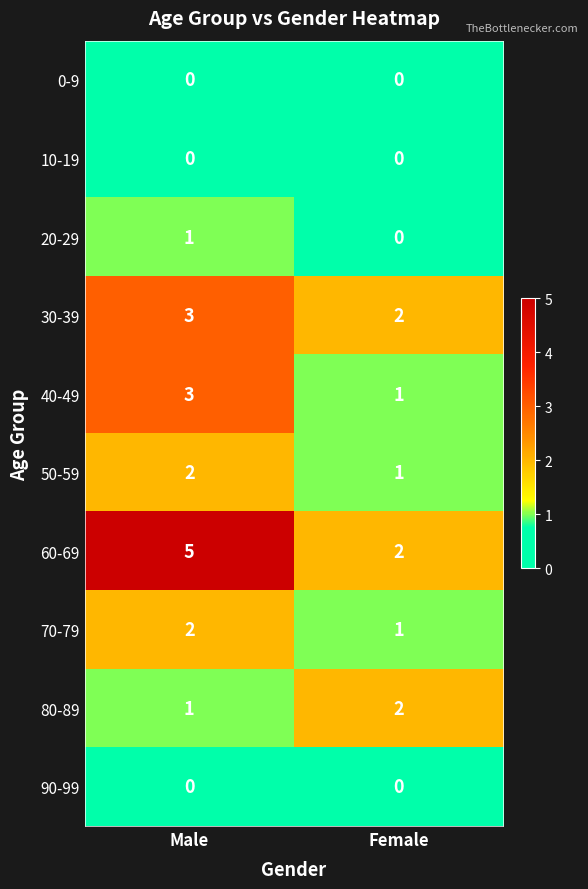

Which label corresponds to the largest value in the chart?

Male